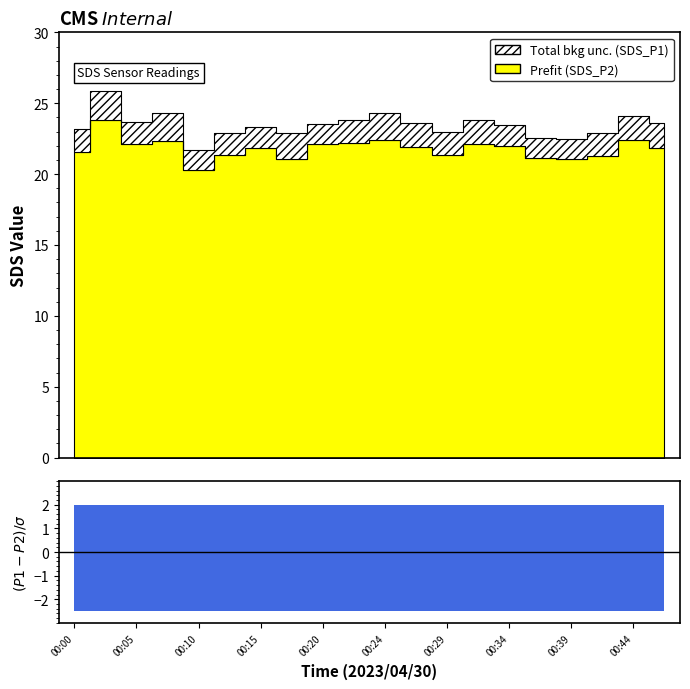

Reading left to right, list all the values displayed in this chart.

SDS_P1: 00:00=23.2	00:02=25.9	00:05=23.7	00:07=24.3	00:10=21.7	00:12=22.9	00:15=23.3	00:17=22.9	00:20=23.5	00:22=23.8	00:24=24.3	00:27=23.6	00:29=23.0	00:32=23.8	00:34=23.5	00:37=22.5	00:39=22.5	00:42=22.9	00:44=24.1	00:47=23.6
SDS_P2: 00:00=21.6	00:02=23.8	00:05=22.1	00:07=22.4	00:10=20.3	00:12=21.4	00:15=21.8	00:17=21.1	00:20=22.1	00:22=22.2	00:24=22.4	00:27=21.9	00:29=21.4	00:32=22.1	00:34=22.0	00:37=21.1	00:39=21.1	00:42=21.3	00:44=22.4	00:47=21.9